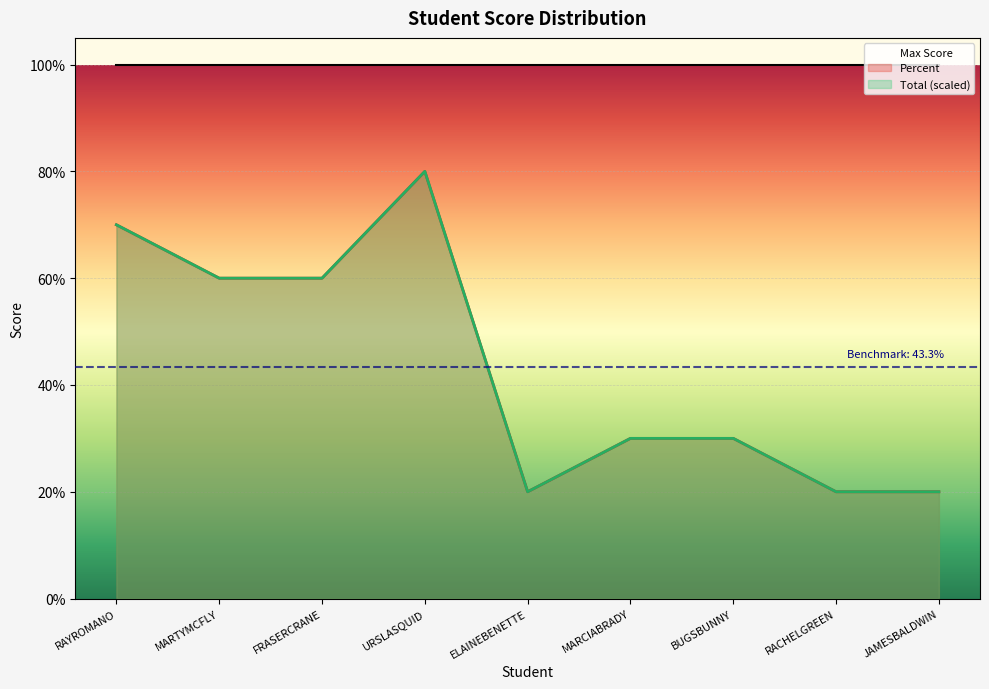

What position from the right is FRASERCRANE?

7